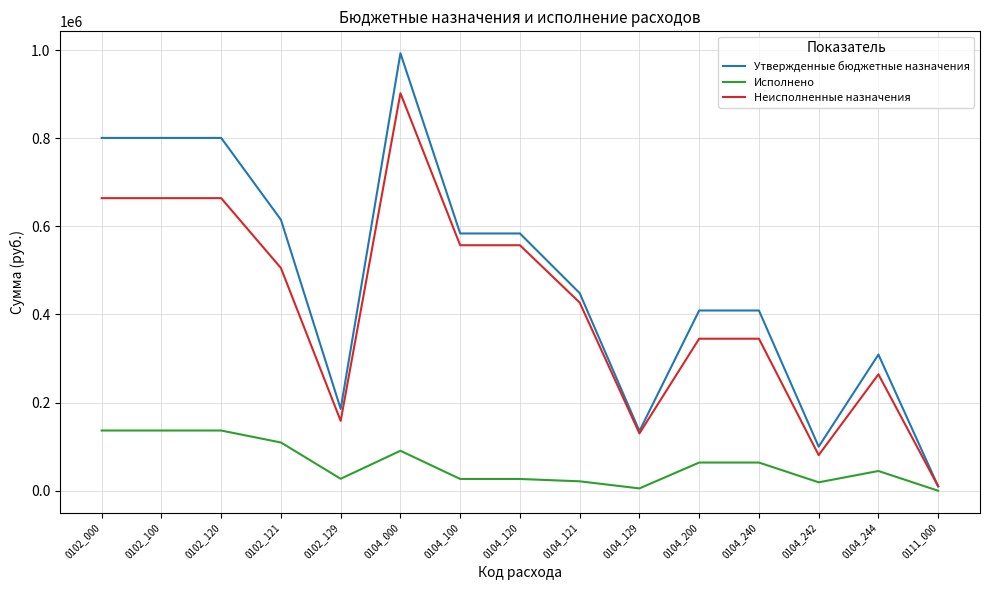

Is this an area chart (filled region under the line)?

No